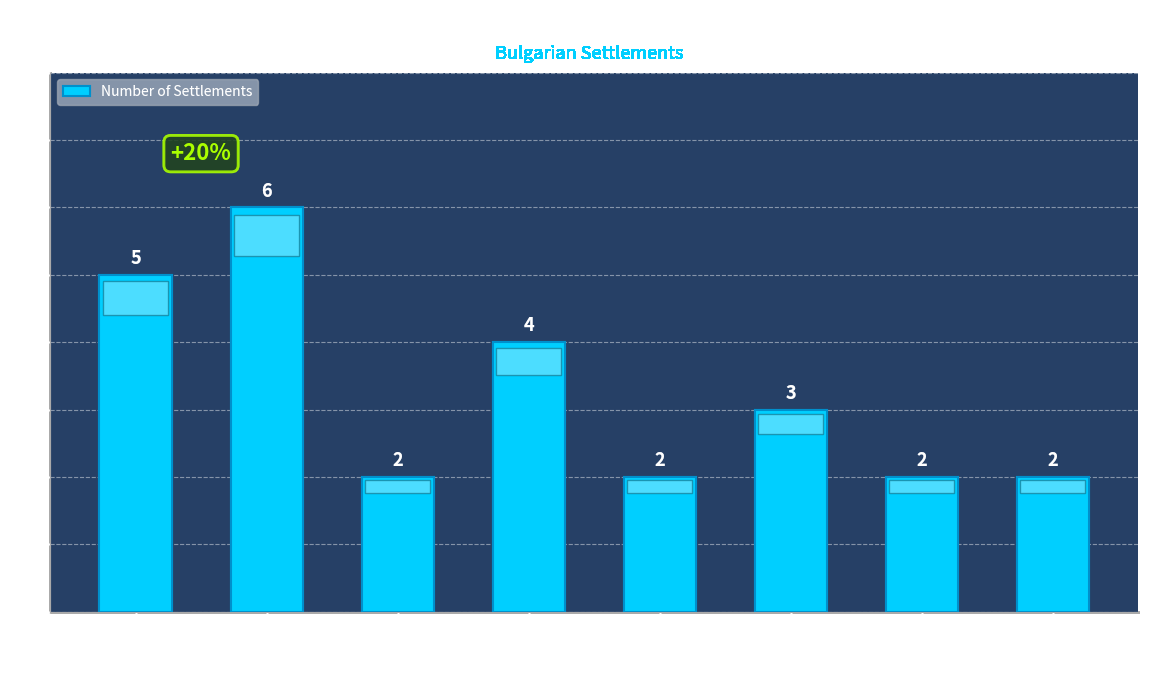

At which category does the chart reach its peak across all series?

обл. Кърджали